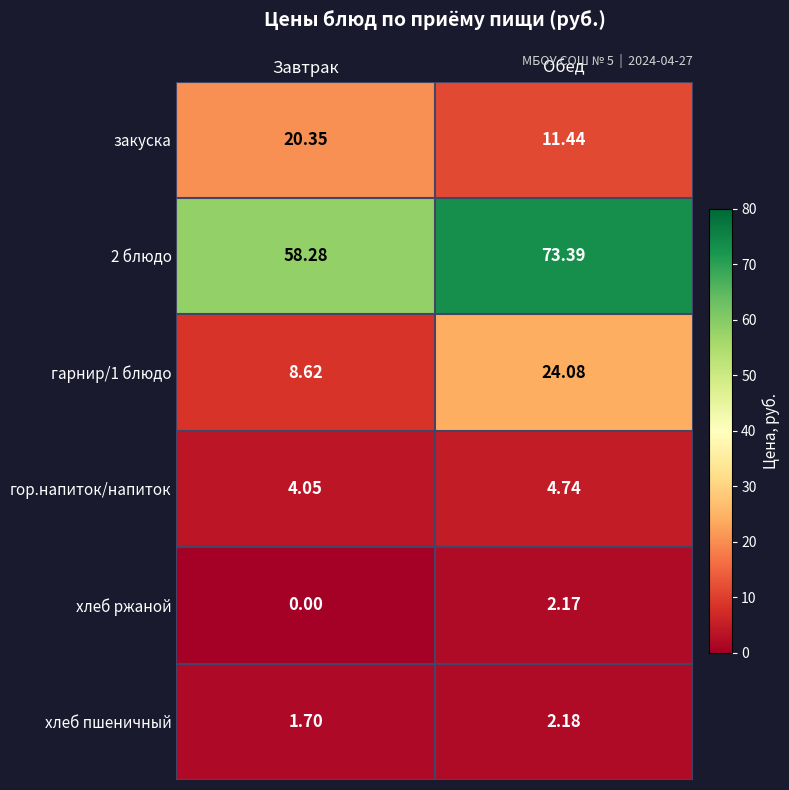

Rank the categories by 2 блюдо value from lowest to highest.

Завтрак, Обед